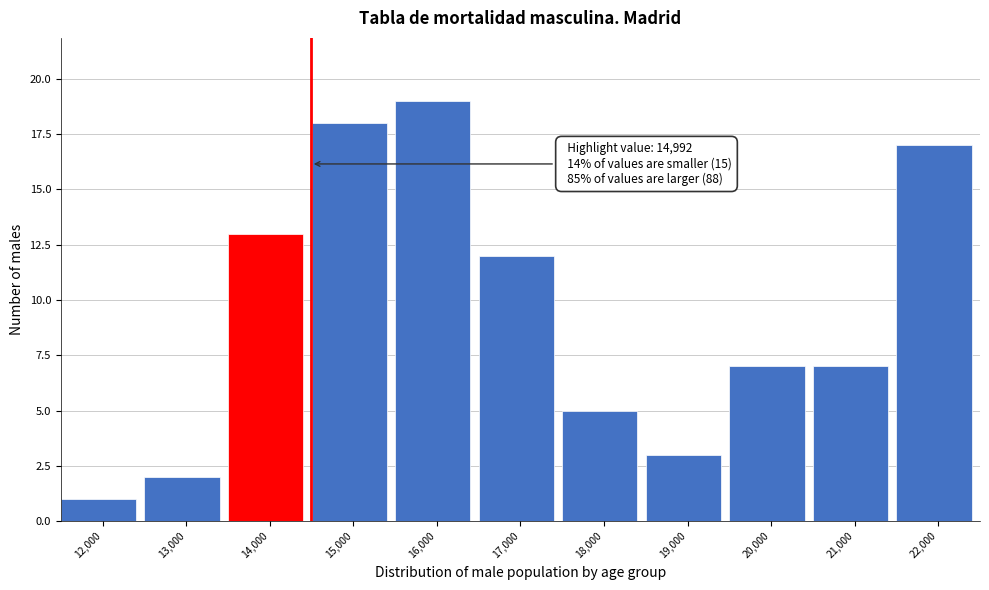

Reading right to left, extract all data points from this chart.

22,000=17	21,000=7	20,000=7	19,000=3	18,000=5	17,000=12	16,000=19	15,000=18	14,000=13	13,000=2	12,000=1